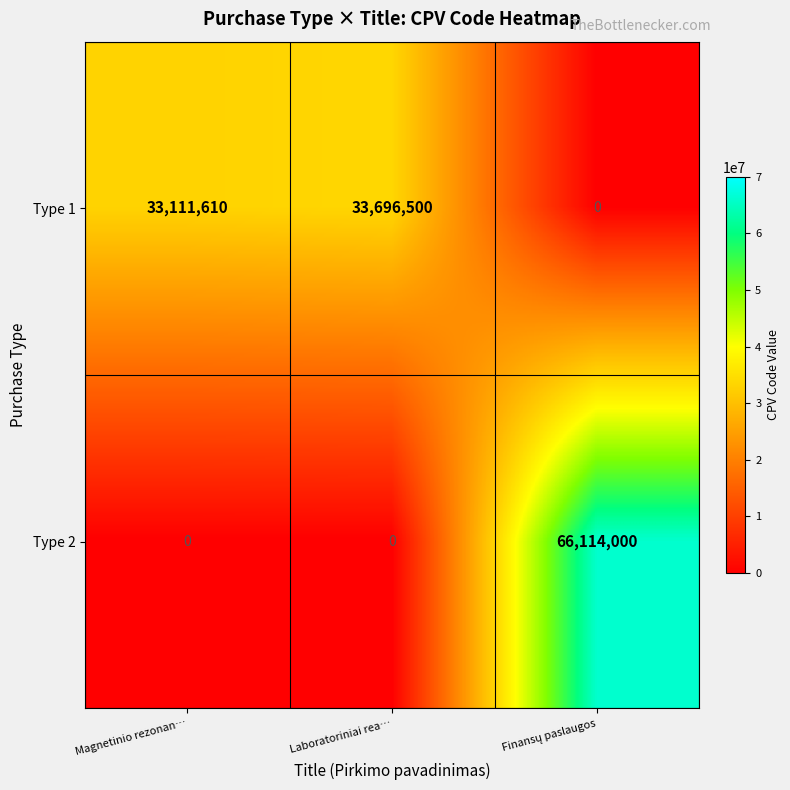

How many categories are shown in the chart?

3